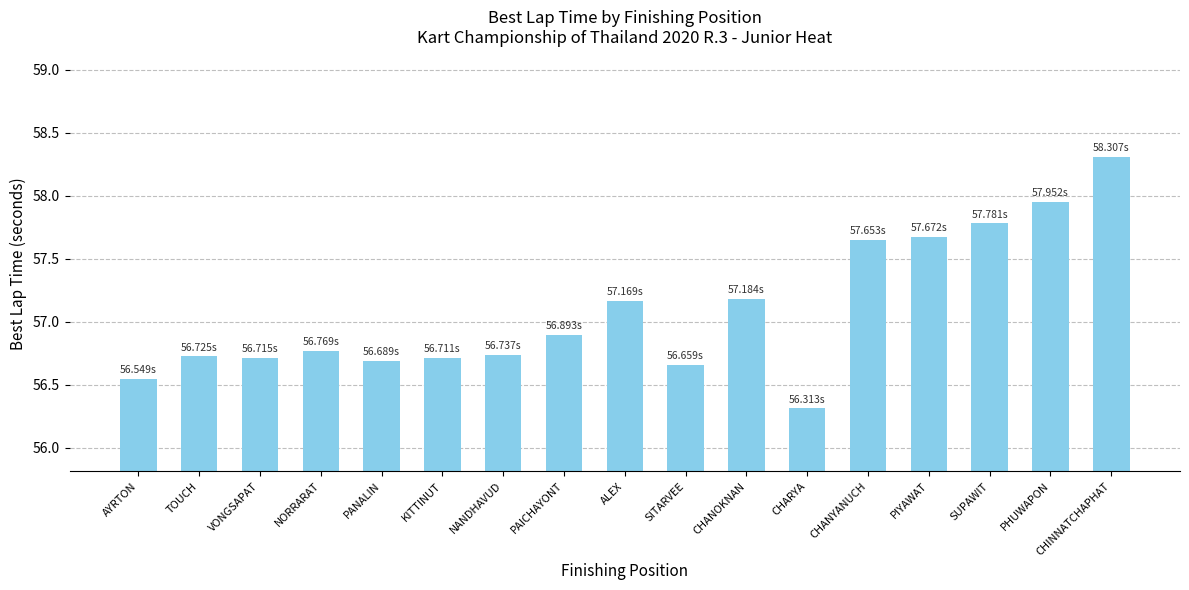

What is the sum of the values at CHANYANUCH and TOUCH?

114.4